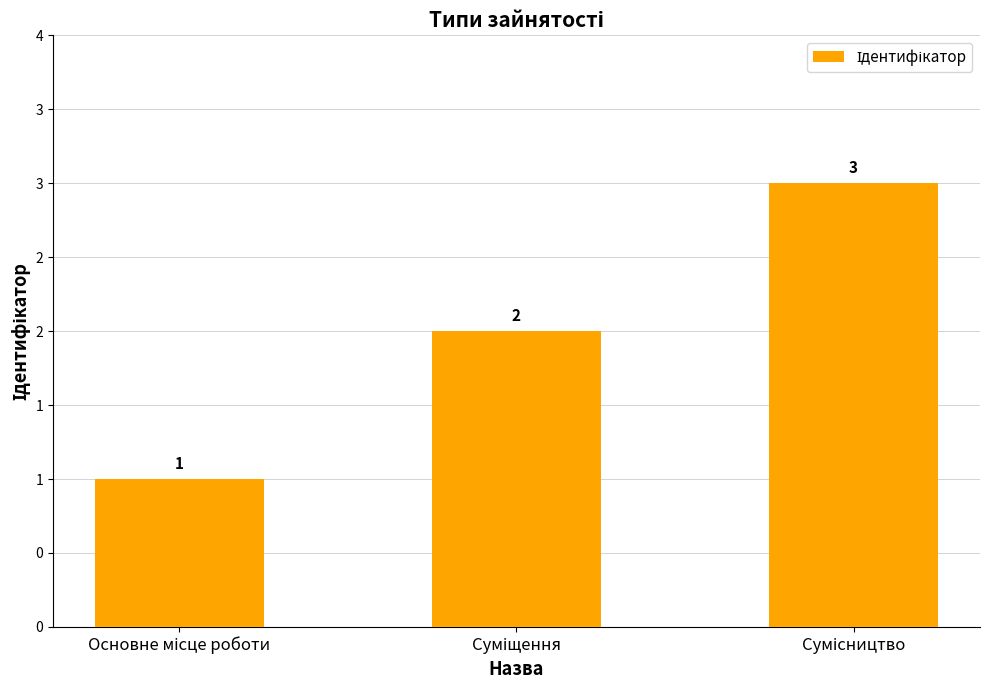

Count the number of values greater than 2.

1